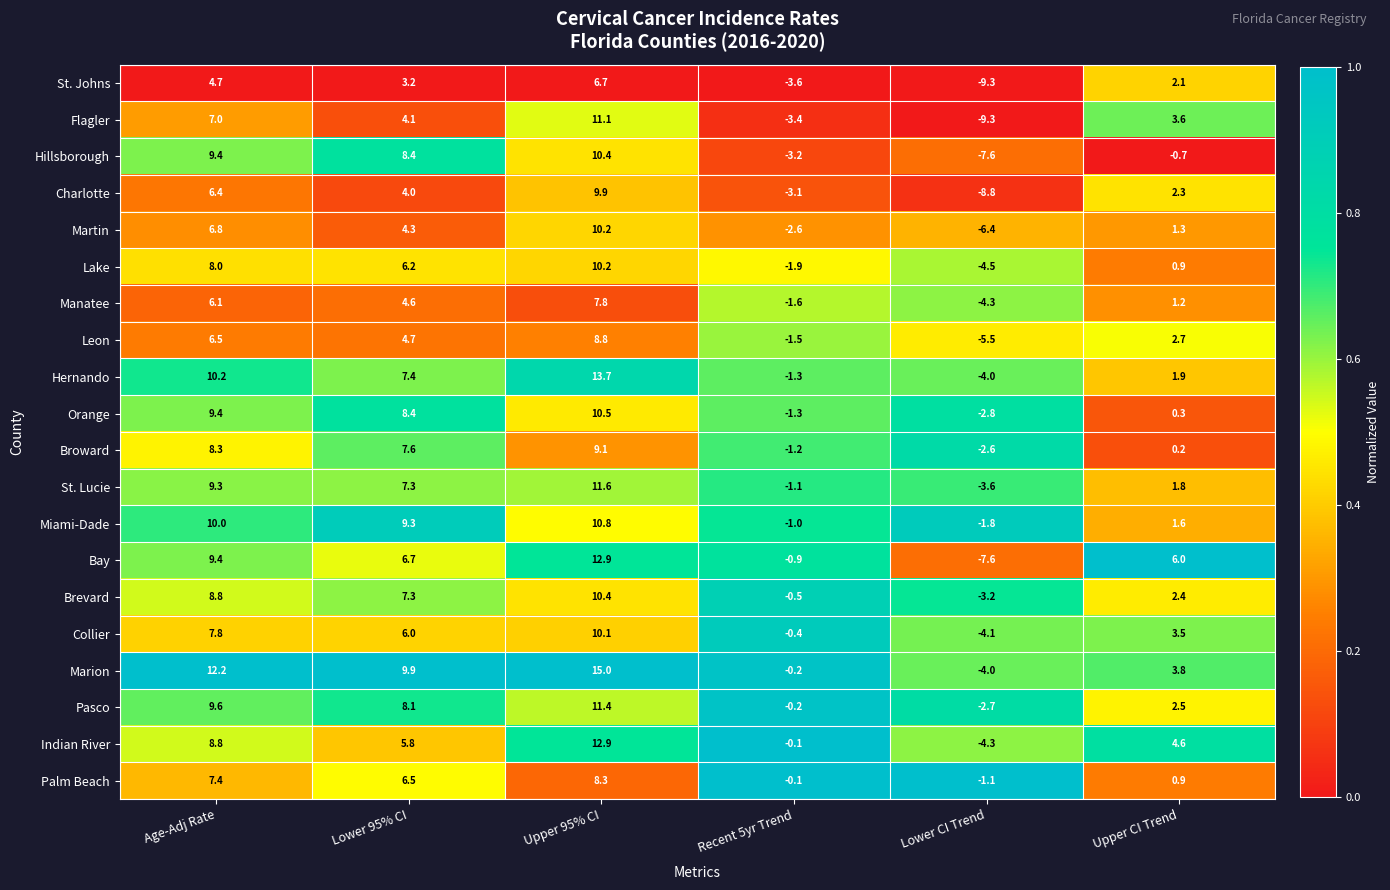

What is the difference between the highest and lowest values at Upper 95% CI?

8.3